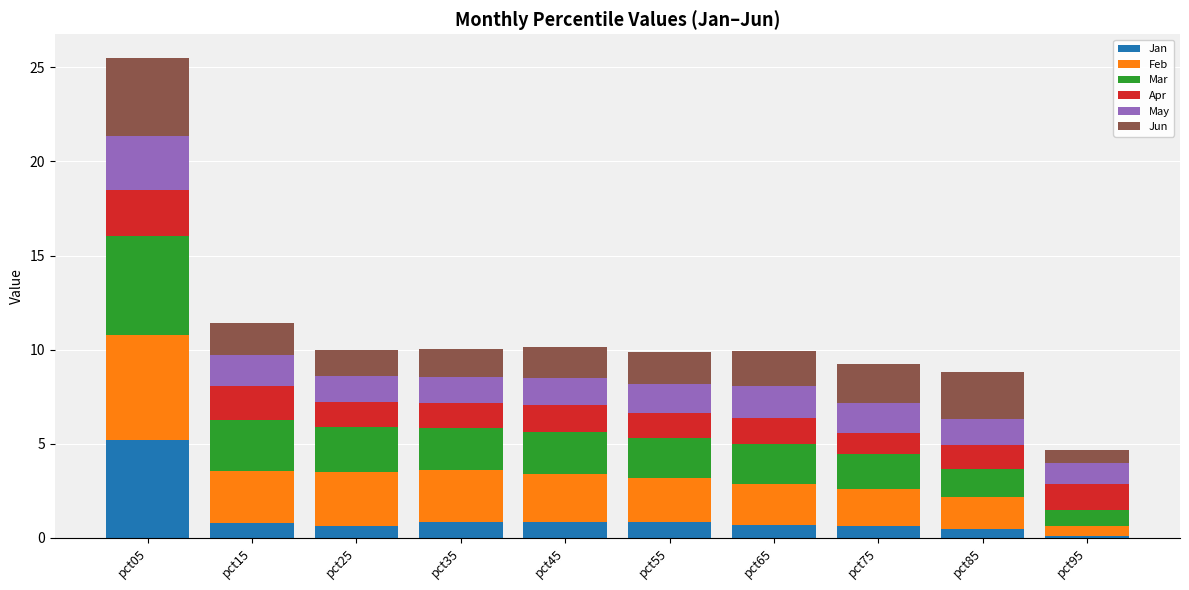

At which category is the sum across all series the highest?

pct05